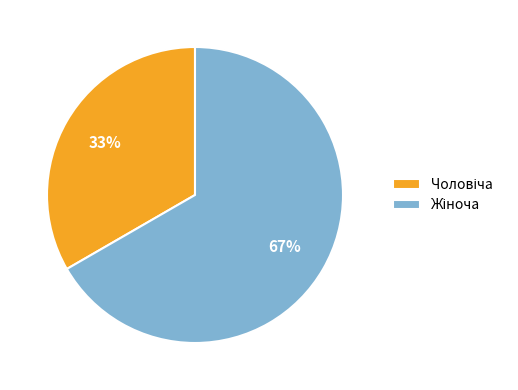

Does any single category account for the majority?

Yes